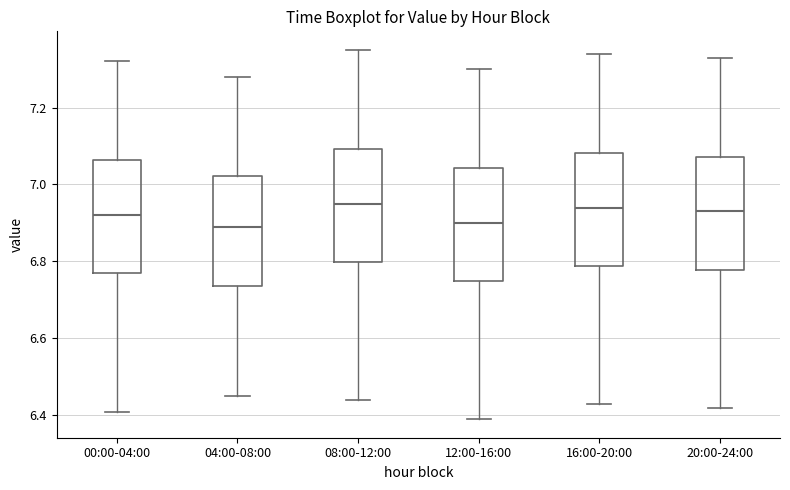

Reading left to right, read every box against the y-axis: the position of its median line, the range the box covers, and the ends of its whiskers. The values are not printed on the chart, so give them approximately, as read against the axis.

00:00-04:00: median 6.92, box 6.78 to 7.06, whiskers 6.42 to 7.32
04:00-08:00: median 6.90, box 6.74 to 7.02, whiskers 6.46 to 7.28
08:00-12:00: median 6.96, box 6.80 to 7.10, whiskers 6.44 to 7.36
12:00-16:00: median 6.90, box 6.76 to 7.04, whiskers 6.40 to 7.30
16:00-20:00: median 6.94, box 6.78 to 7.08, whiskers 6.44 to 7.34
20:00-24:00: median 6.94, box 6.78 to 7.08, whiskers 6.42 to 7.34